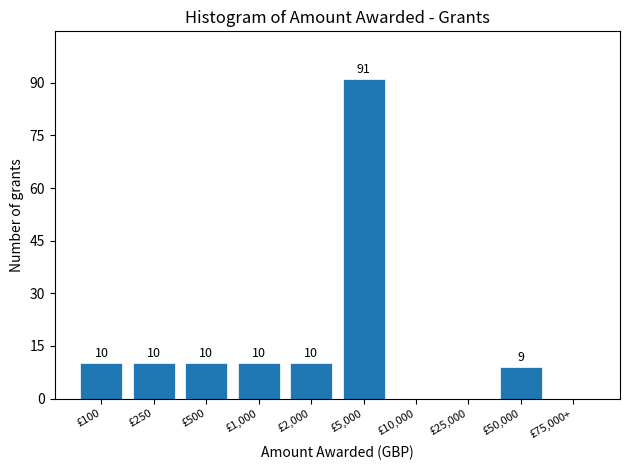

Reading right to left, list all the values displayed in this chart.

£75,000+=0	£50,000=9	£25,000=0	£10,000=0	£5,000=91	£2,000=10	£1,000=10	£500=10	£250=10	£100=10